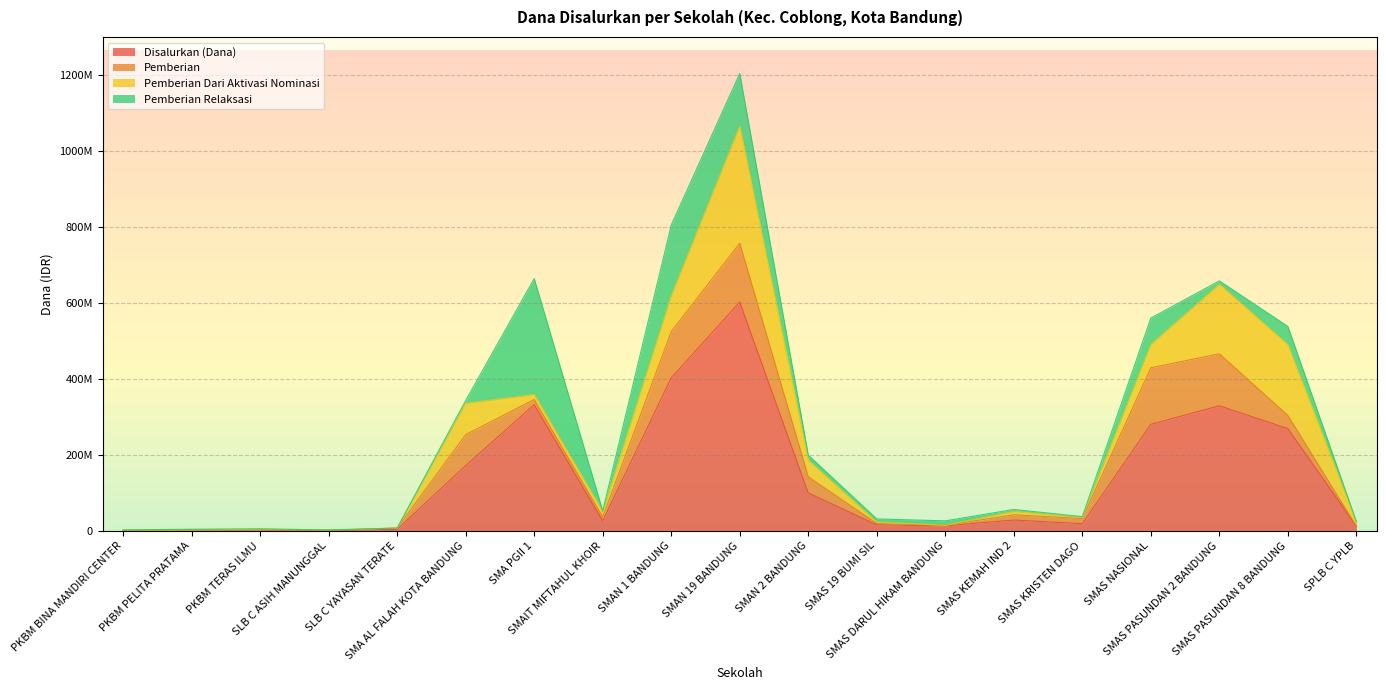

How many lines are shown in the chart?

4